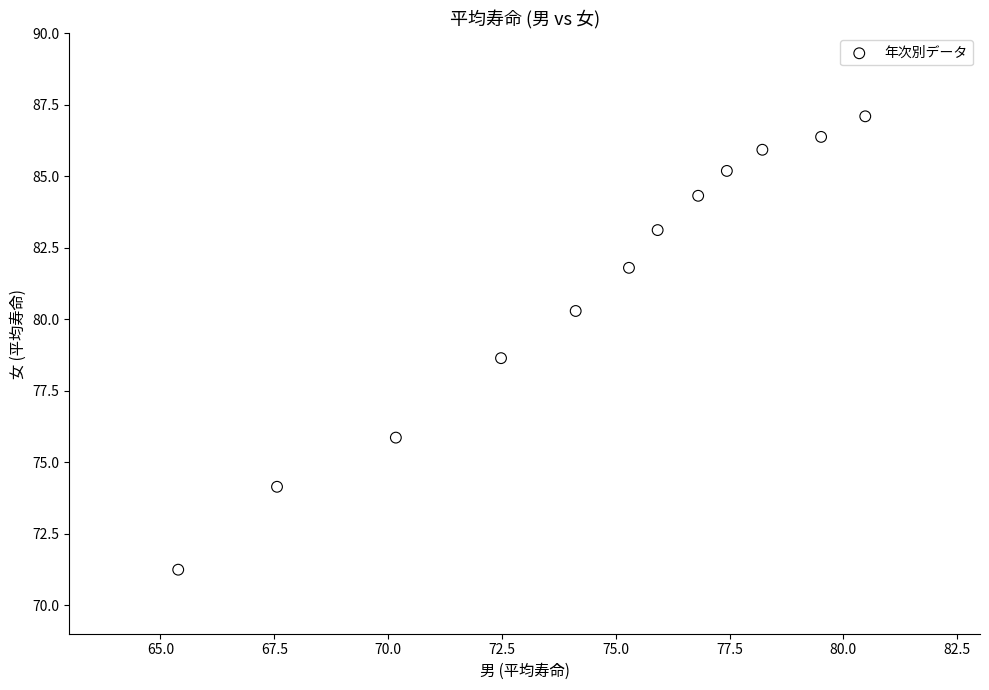

What Y value in the scatter plot is closest to 79?

78.6